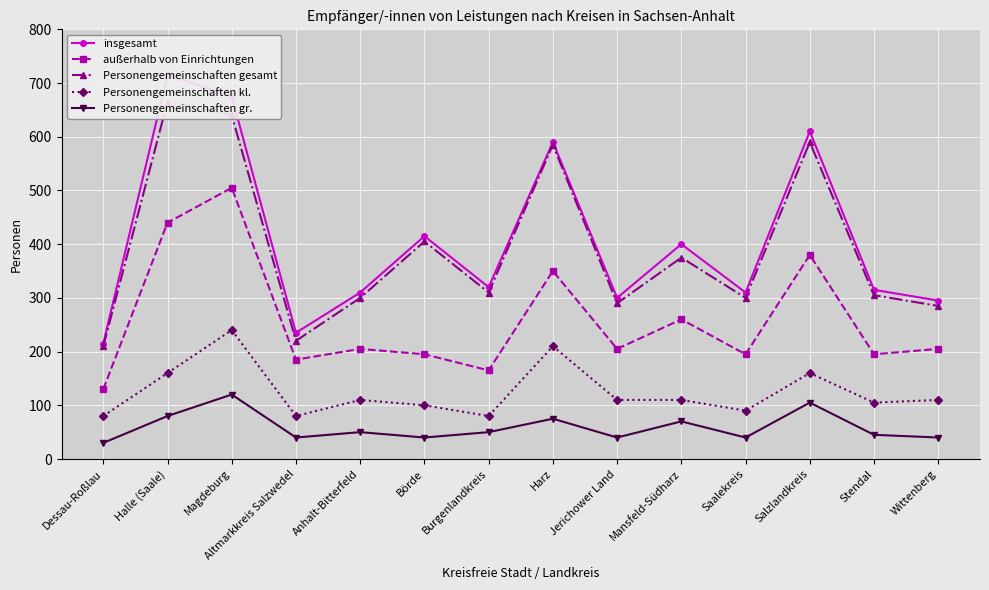

Reading left to right, transcribe all the data shown in this chart.

insgesamt: 215	715	675	235	310	415	320	590	300	400	310	610	315	295
außerhalb von Einrichtungen: 130	440	505	185	205	195	165	350	205	260	195	380	195	205
Personengemeinschaften gesamt: 210	665	640	220	300	405	310	585	290	375	300	590	305	285
Personengemeinschaften kl.: 80	160	240	80	110	100	80	210	110	110	90	160	105	110
Personengemeinschaften gr.: 30	80	120	40	50	40	50	75	40	70	40	105	45	40